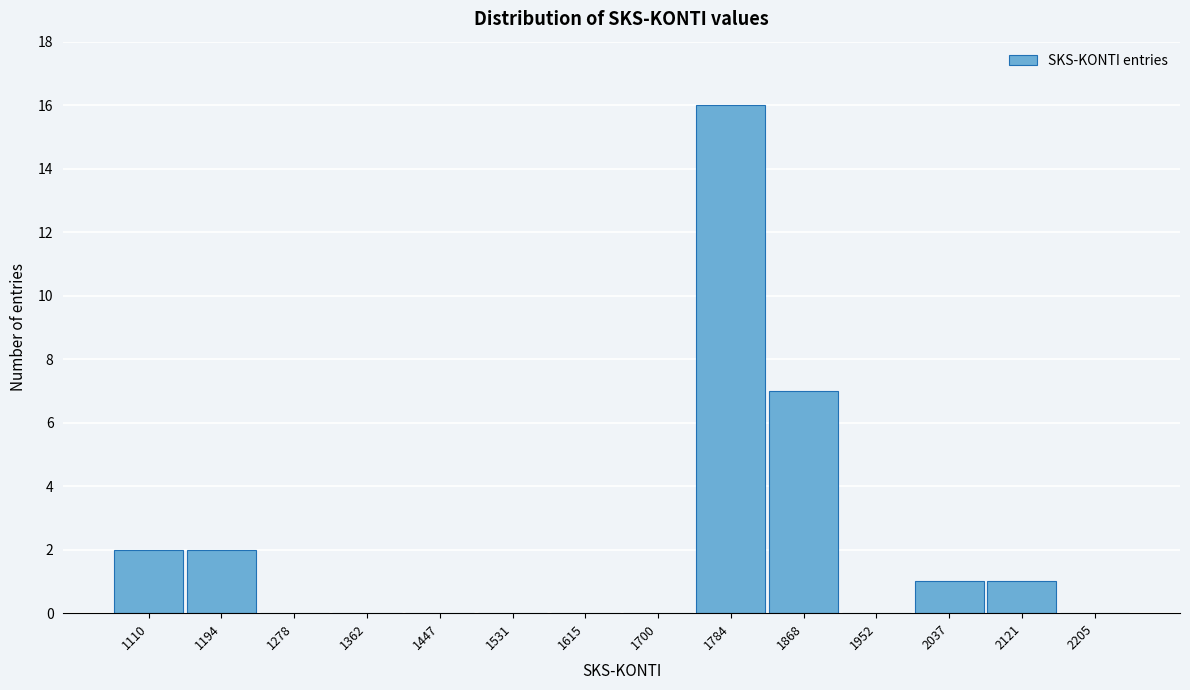

Reading left to right, transcribe all the data shown in this chart.

1110=2	1194=2	1278=0	1362=0	1447=0	1531=0	1615=0	1700=0	1784=16	1868=7	1952=0	2037=1	2121=1	2205=0